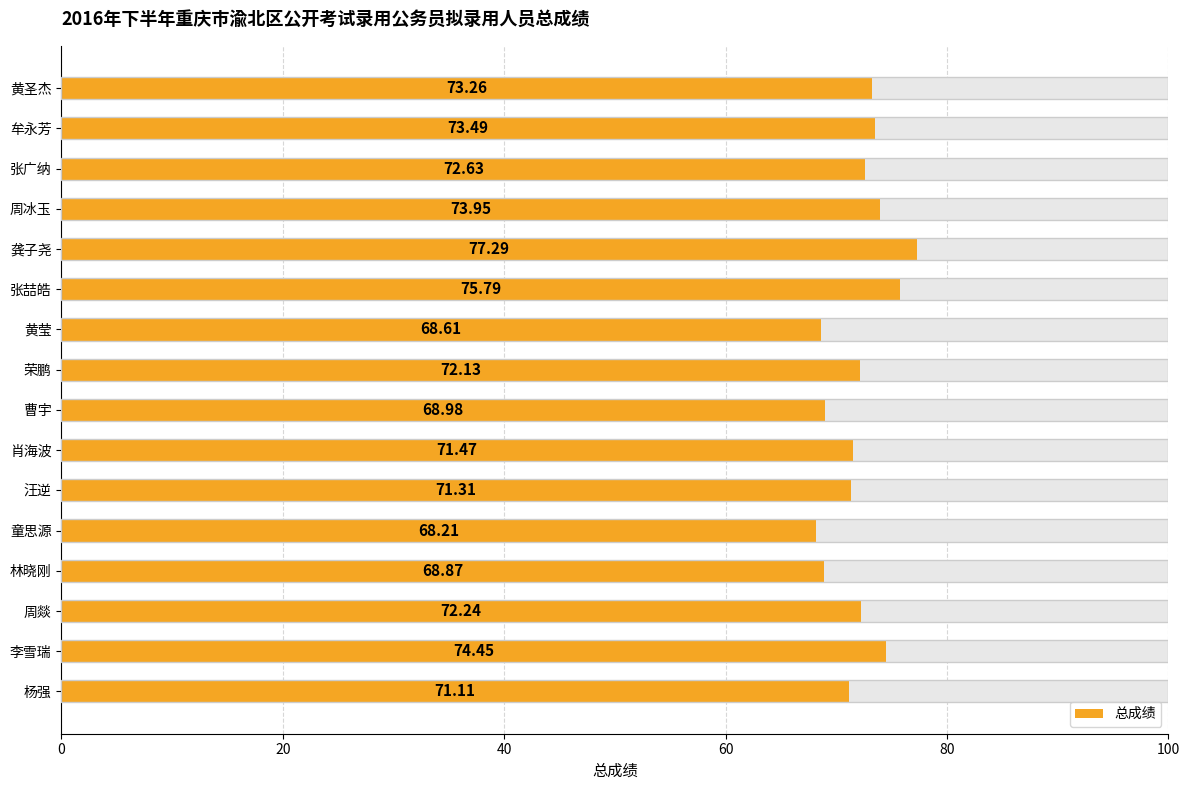

How many data points are above 72?

9